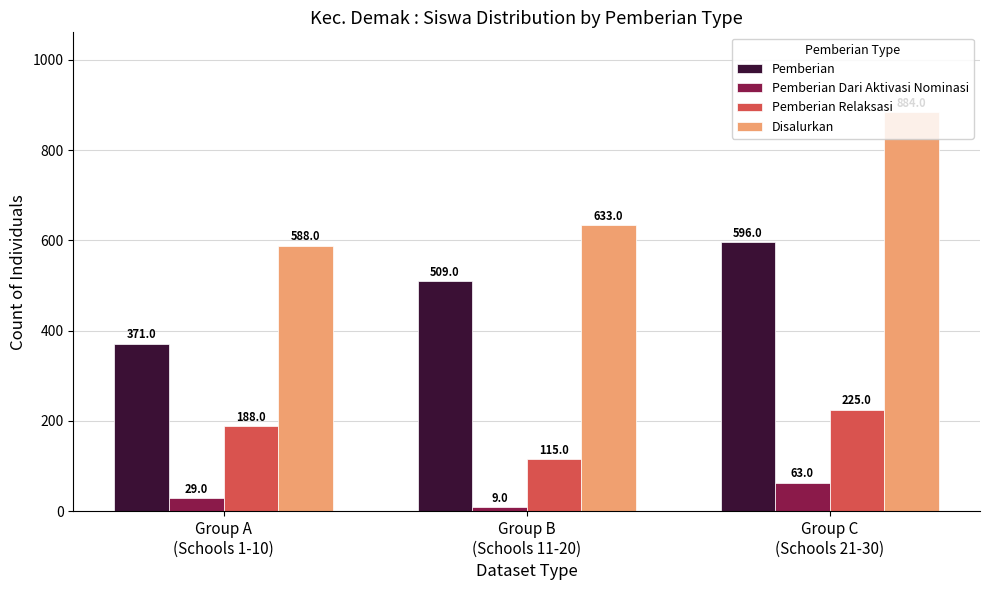

The Disalurkan series shows 588 at Group A
(Schools 1-10). True or false?

True